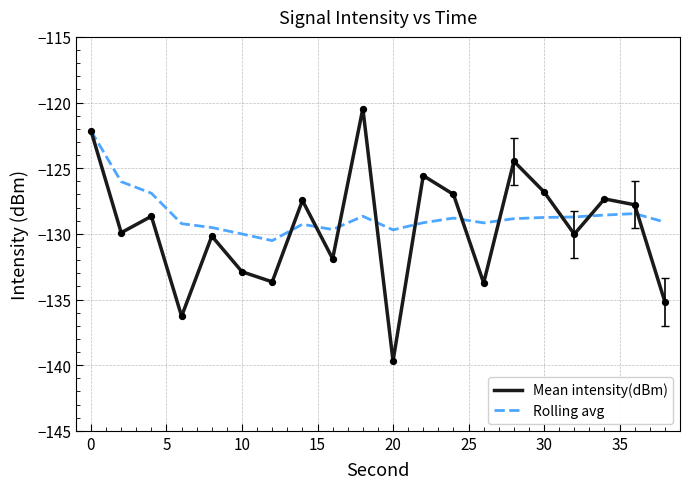

What is the minimum value for Mean intensity(dBm)?

-139.7